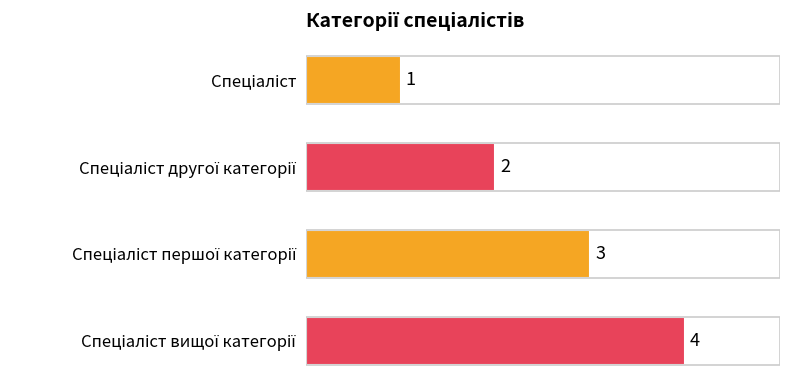

How many categories are shown in the chart?

4